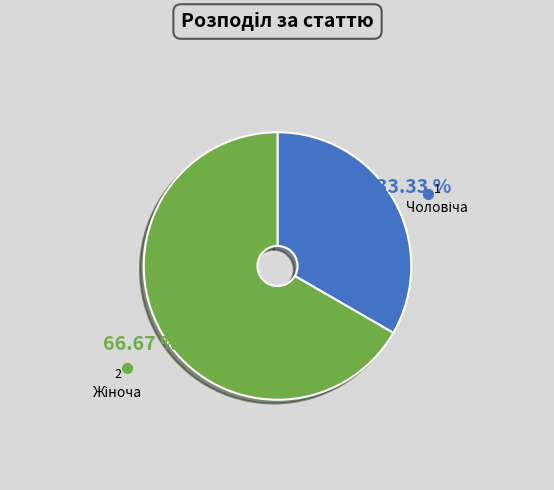

Does any single category account for the majority?

Yes